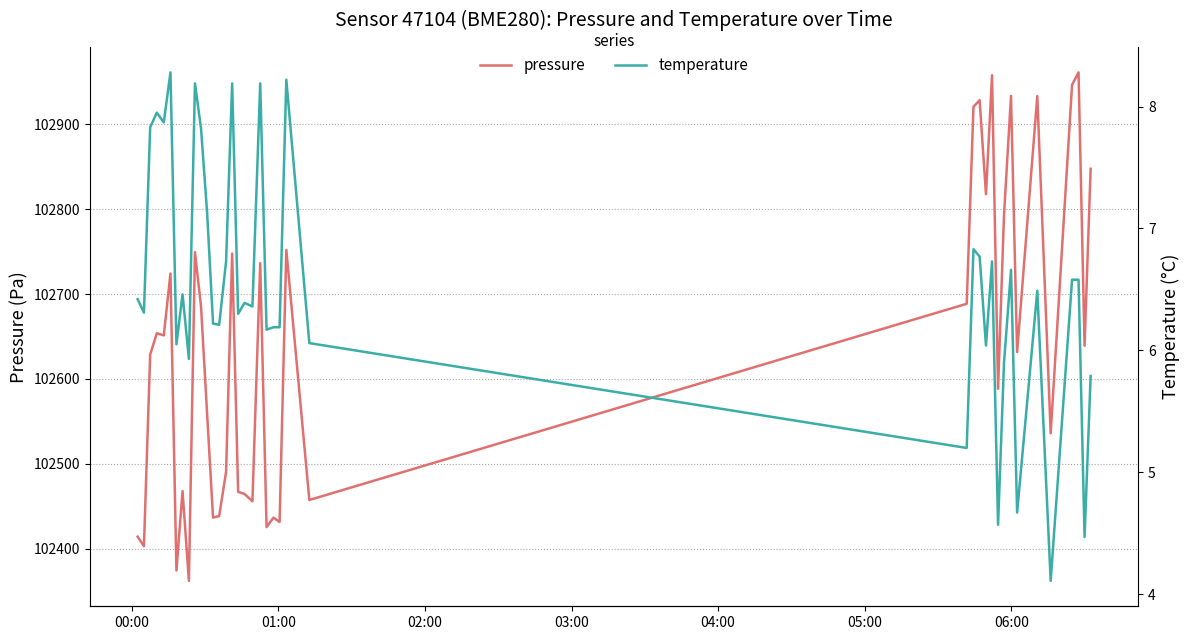

True or false: temperature and pressure cross at least once.

False